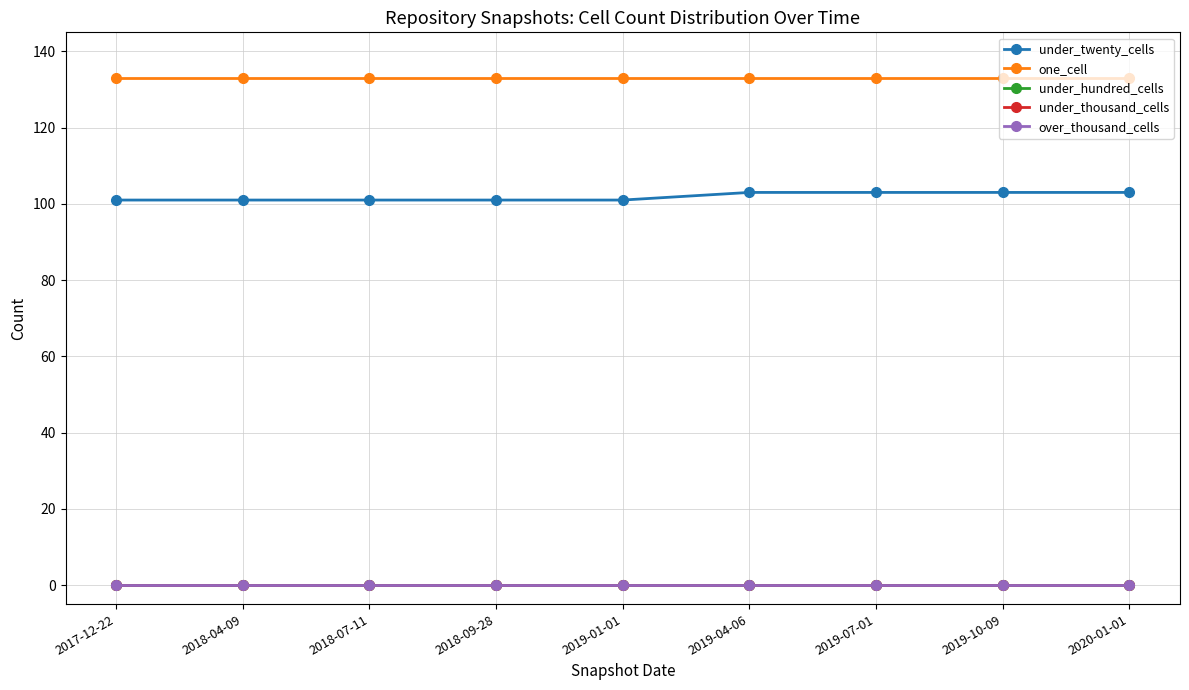

Does the chart have visible grid lines?

Yes